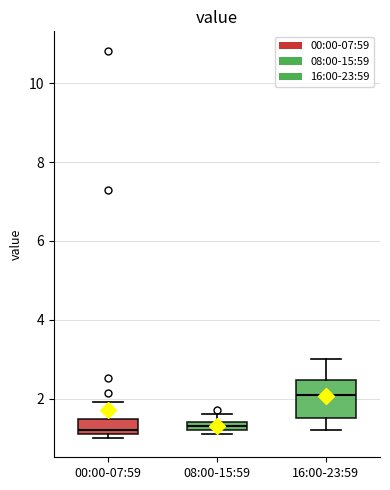

Which box is the tallest, from its lower edge to its upper edge?

16:00-23:59